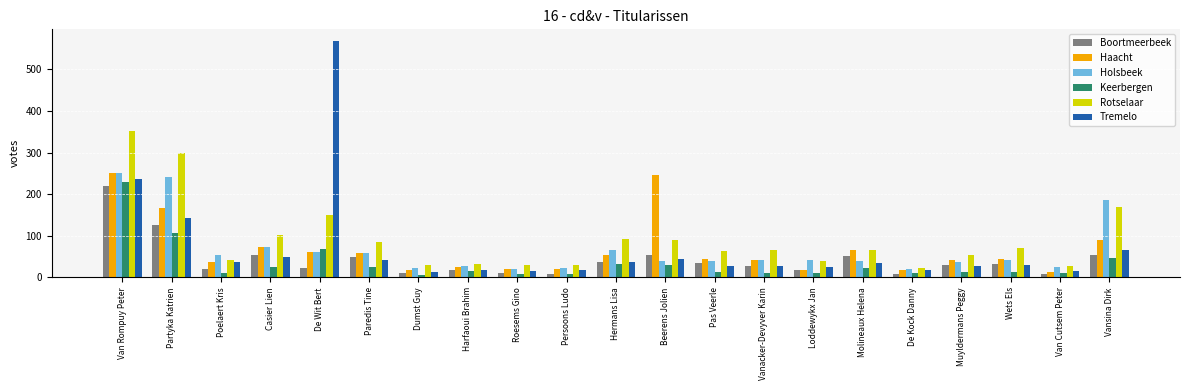

At which category is the sum across all series the highest?

Van Rompuy Peter